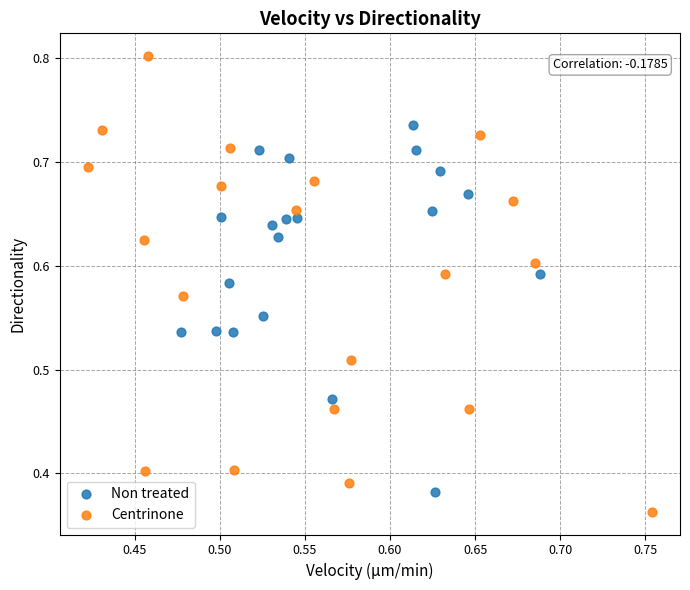

Which series reaches the maximum Y coordinate?

Centrinone